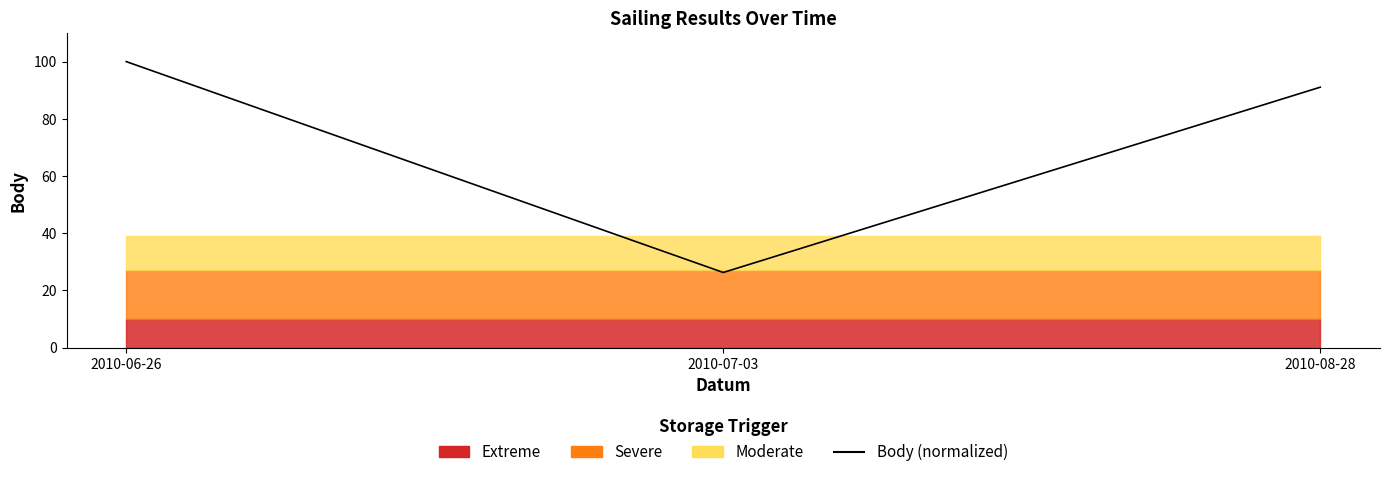

What is the ratio of the value at 2010-08-28 to the value at 2010-07-03?

3.5